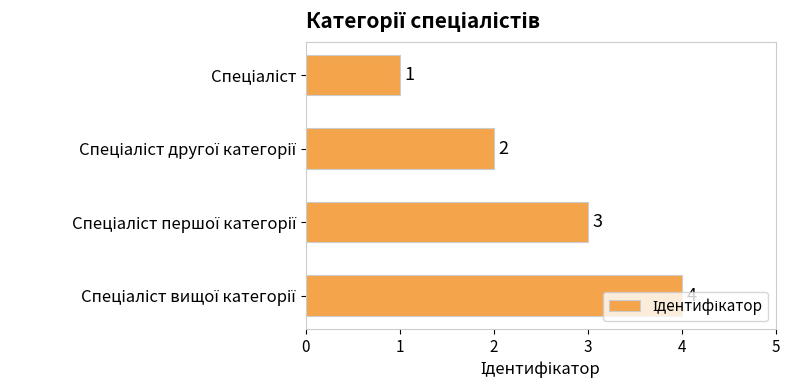

What is the greatest value displayed?

4